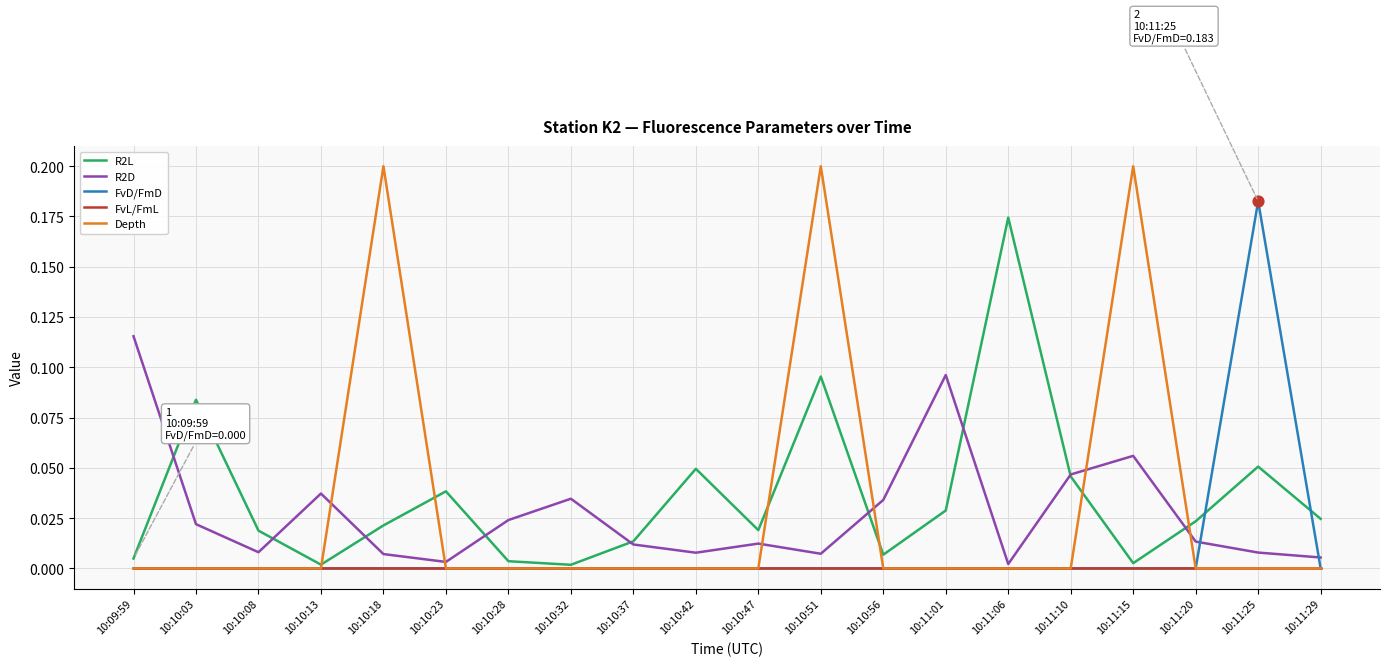

What are all the series names shown in the legend?

R2L, R2D, FvD/FmD, FvL/FmL, Depth